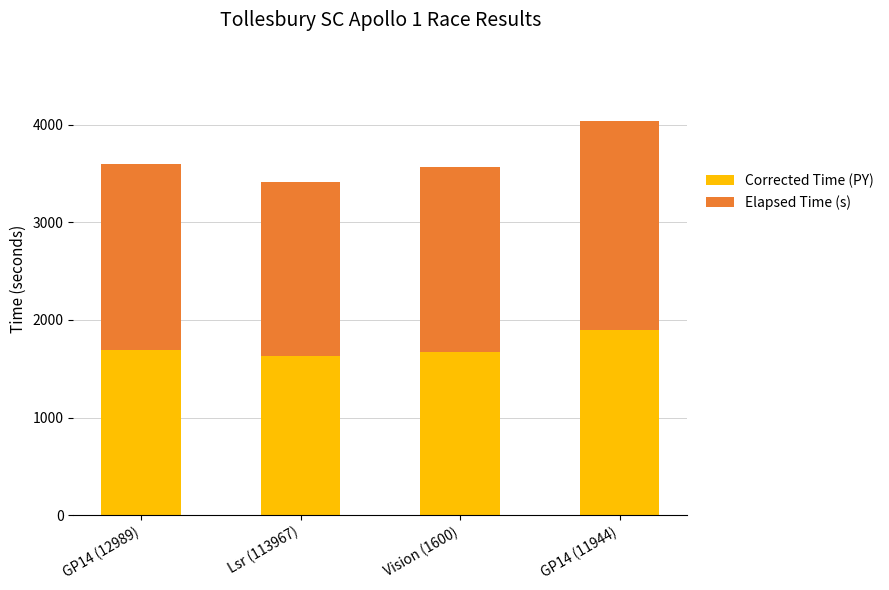

How many series are shown in this chart?

2